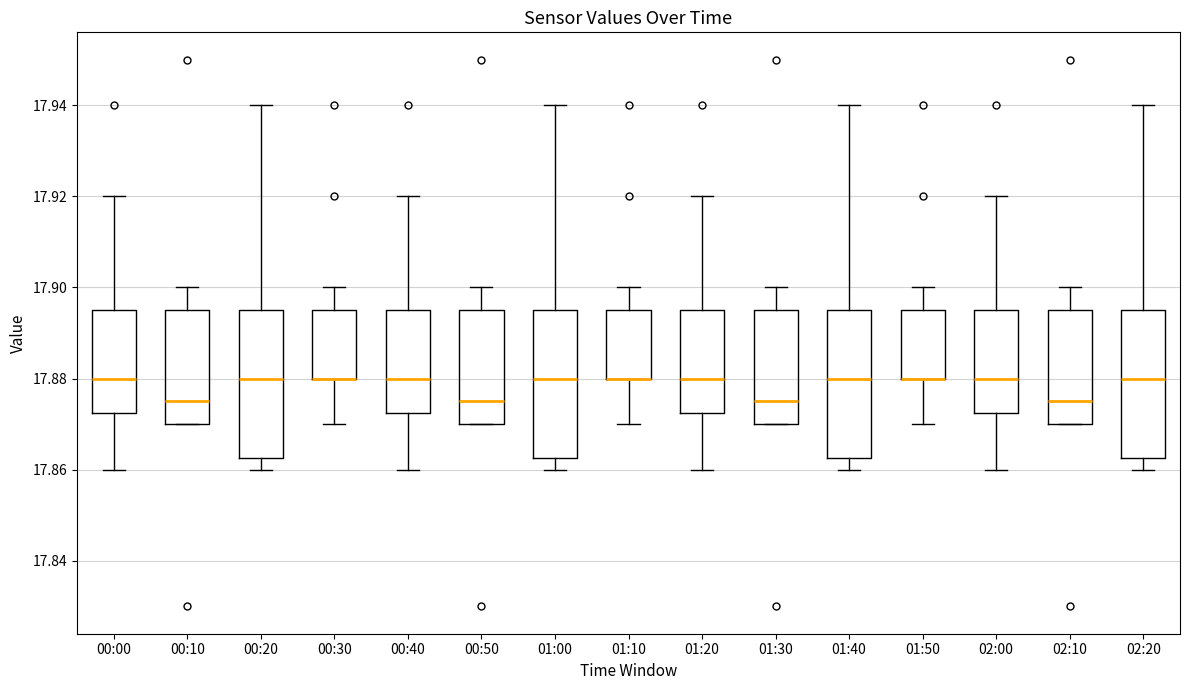

Reading left to right, transcribe this box plot: for each box, give where its median line is, the range the box spans, and where its two whiskers end, as read against the y-axis. The values are not printed on the chart, so give them approximately, as read against the axis.

00:00: median 17.880, box 17.872 to 17.896, whiskers 17.860 to 17.920
00:10: median 17.876, box 17.870 to 17.896, whiskers 17.870 to 17.900
00:20: median 17.880, box 17.862 to 17.896, whiskers 17.860 to 17.940
00:30: median 17.880 (drawn on the box's lower edge), box 17.880 to 17.896, whiskers 17.870 to 17.900
00:40: median 17.880, box 17.872 to 17.896, whiskers 17.860 to 17.920
00:50: median 17.876, box 17.870 to 17.896, whiskers 17.870 to 17.900
01:00: median 17.880, box 17.862 to 17.896, whiskers 17.860 to 17.940
01:10: median 17.880 (drawn on the box's lower edge), box 17.880 to 17.896, whiskers 17.870 to 17.900
01:20: median 17.880, box 17.872 to 17.896, whiskers 17.860 to 17.920
01:30: median 17.876, box 17.870 to 17.896, whiskers 17.870 to 17.900
01:40: median 17.880, box 17.862 to 17.896, whiskers 17.860 to 17.940
01:50: median 17.880 (drawn on the box's lower edge), box 17.880 to 17.896, whiskers 17.870 to 17.900
02:00: median 17.880, box 17.872 to 17.896, whiskers 17.860 to 17.920
02:10: median 17.876, box 17.870 to 17.896, whiskers 17.870 to 17.900
02:20: median 17.880, box 17.862 to 17.896, whiskers 17.860 to 17.940